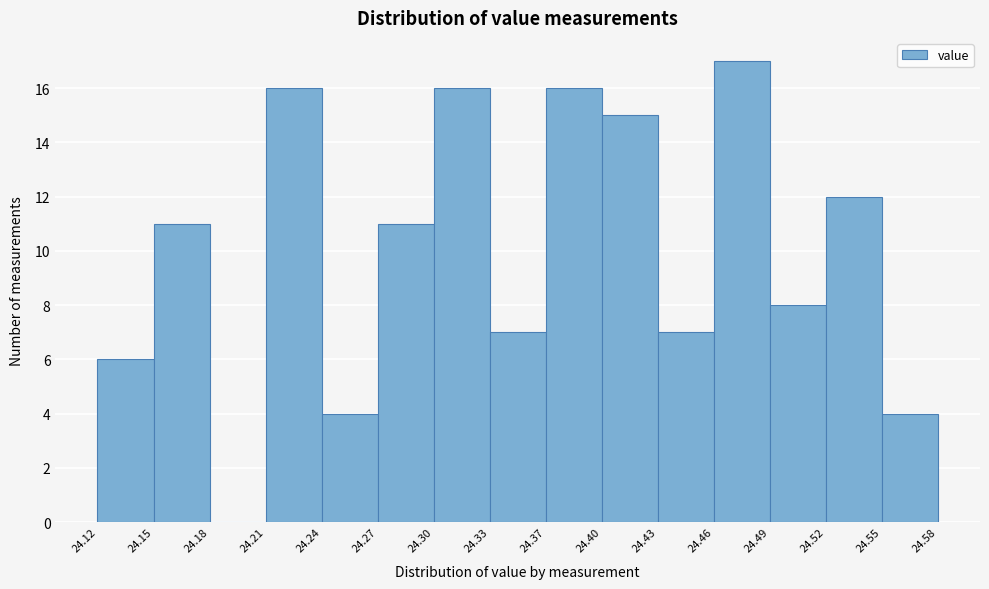

Reading left to right, transcribe this chart: for each bar, give the range it covers on the x-axis and its height. The values are not printed on the chart, so give them approximately, as read against the axis.

24.12 to 24.15: 6
24.15 to 24.18: 11
24.18 to 24.21: 0
24.21 to 24.24: 16
24.24 to 24.27: 4
24.27 to 24.30: 11
24.30 to 24.33: 16
24.33 to 24.37: 7
24.37 to 24.40: 16
24.40 to 24.43: 15
24.43 to 24.46: 7
24.46 to 24.49: 17
24.49 to 24.52: 8
24.52 to 24.55: 12
24.55 to 24.58: 4